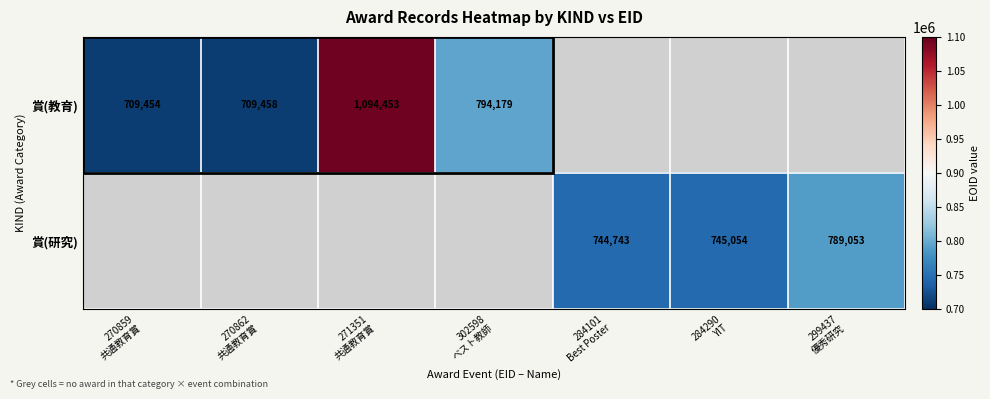

What is the sum of the 賞(教育) values at 302598 ベスト教師 and 270862 共通教育賞?

1503637